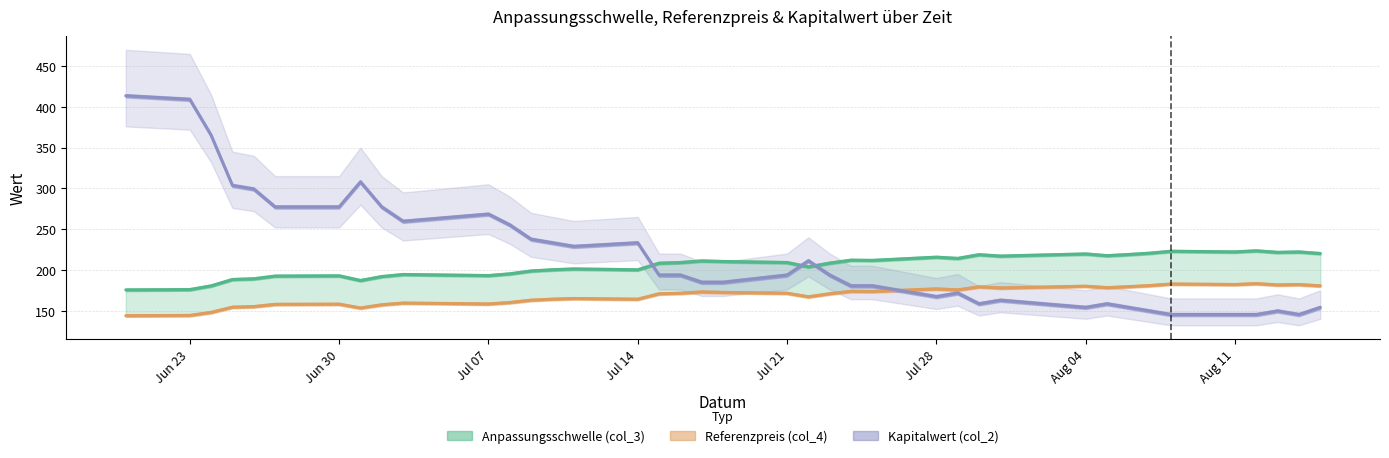

What is the greatest value displayed?

413.6